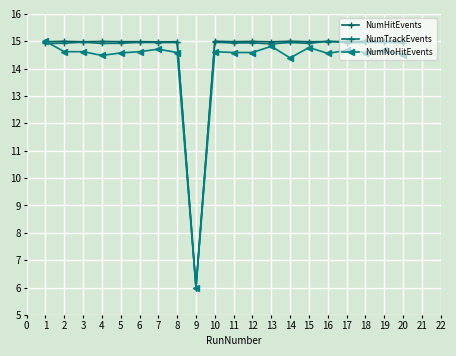

True or false: NumTrackEvents and NumHitEvents intersect in this chart.

True